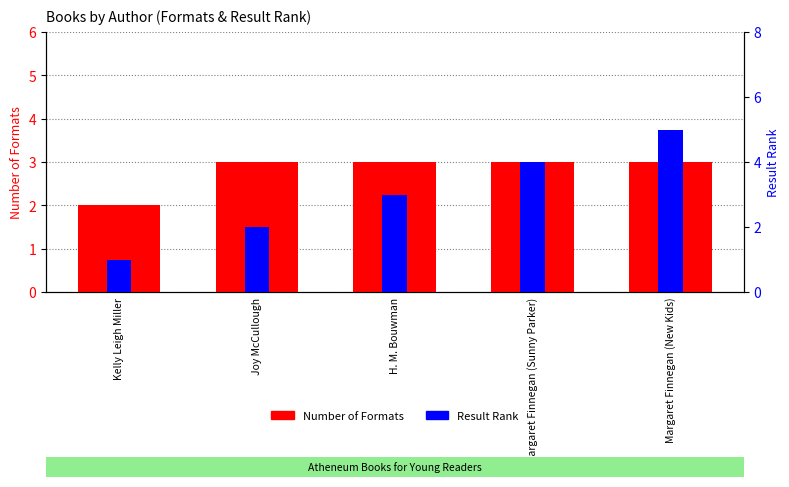

What is the difference between the maximum and minimum values in the Number of Formats series?

1